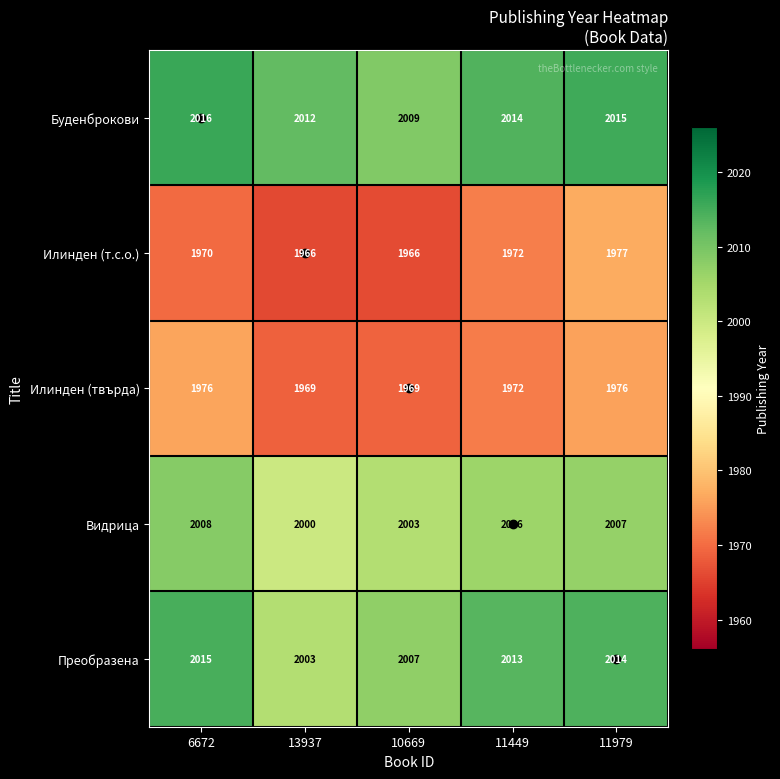

Is it true that Илинден (твърда) equals 743 at 13937?

False